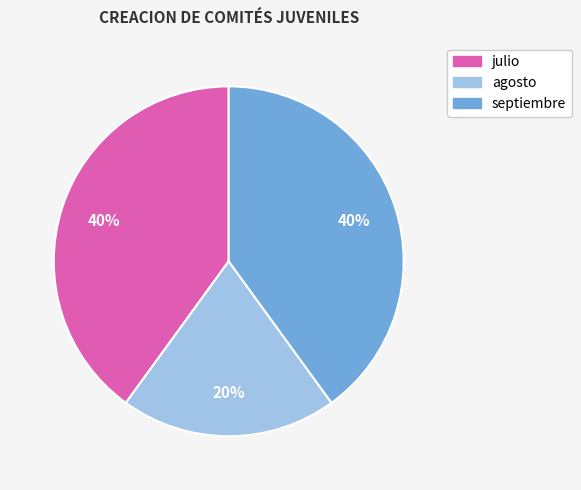

Approximately how many times larger is the value at agosto compared to septiembre?

0.5